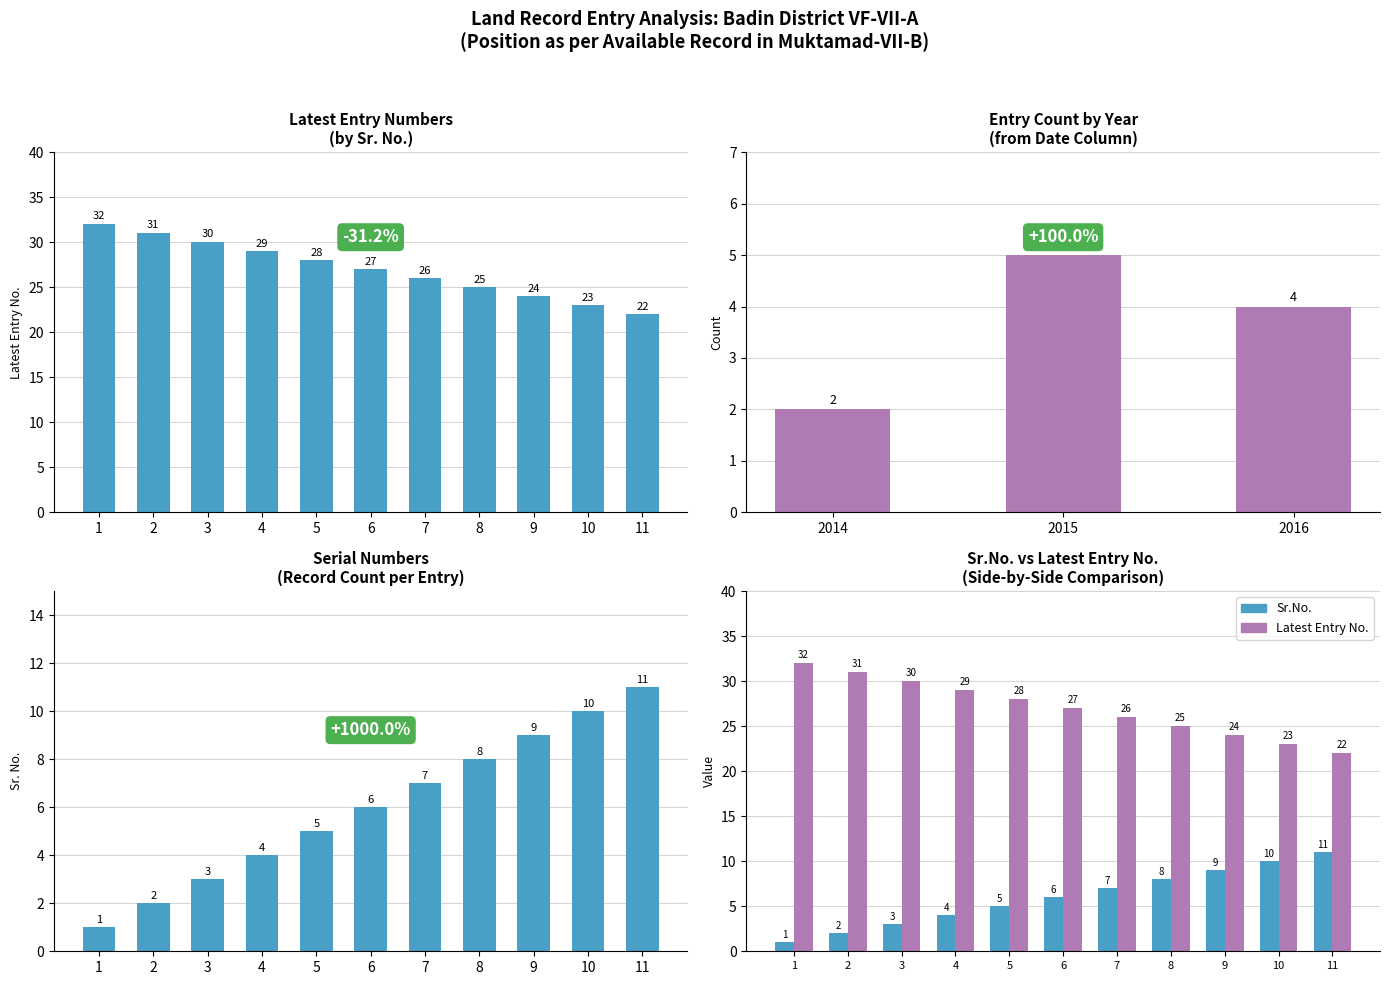

What is the average value of the Sr.No. series?

6